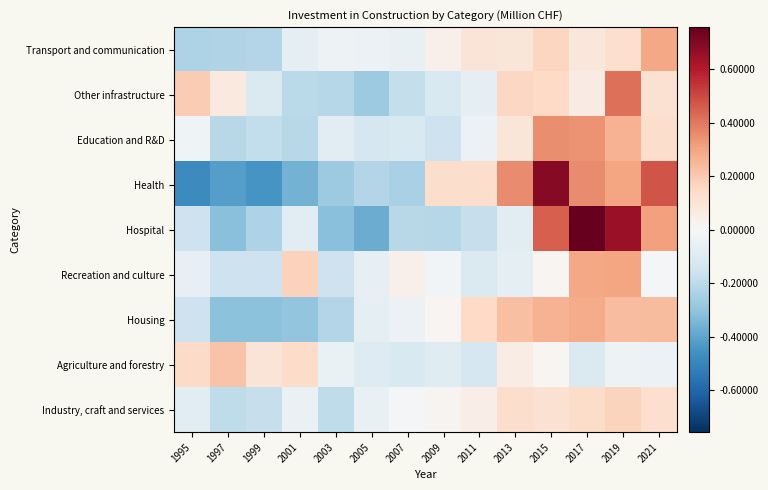

Reading right to left, list all the values displayed in this chart.

Transport and communication: 2021=0.3	2019=0.1	2017=0.1	2015=0.2	2013=0.1	2011=0.1	2009=0.0	2007=-0.1	2005=-0.0	2003=-0.0	2001=-0.1	1999=-0.2	1997=-0.2	1995=-0.2
Other infrastructure: 2021=0.1	2019=0.4	2017=0.1	2015=0.2	2013=0.2	2011=-0.1	2009=-0.1	2007=-0.2	2005=-0.3	2003=-0.2	2001=-0.2	1999=-0.1	1997=0.1	1995=0.2
Education and R&D: 2021=0.1	2019=0.3	2017=0.3	2015=0.3	2013=0.1	2011=-0.0	2009=-0.2	2007=-0.1	2005=-0.1	2003=-0.1	2001=-0.2	1999=-0.2	1997=-0.2	1995=-0.0
Health: 2021=0.5	2019=0.3	2017=0.4	2015=0.7	2013=0.4	2011=0.1	2009=0.1	2007=-0.2	2005=-0.2	2003=-0.3	2001=-0.4	1999=-0.4	1997=-0.4	1995=-0.5
Hospital: 2021=0.3	2019=0.7	2017=0.8	2015=0.5	2013=-0.1	2011=-0.2	2009=-0.2	2007=-0.2	2005=-0.4	2003=-0.3	2001=-0.1	1999=-0.2	1997=-0.3	1995=-0.2
Recreation and culture: 2021=-0.0	2019=0.3	2017=0.3	2015=0.0	2013=-0.1	2011=-0.1	2009=-0.0	2007=0.0	2005=-0.1	2003=-0.2	2001=0.2	1999=-0.2	1997=-0.2	1995=-0.1
Housing: 2021=0.2	2019=0.2	2017=0.3	2015=0.3	2013=0.2	2011=0.2	2009=0.0	2007=-0.0	2005=-0.1	2003=-0.2	2001=-0.3	1999=-0.3	1997=-0.3	1995=-0.2
Agriculture and forestry: 2021=-0.0	2019=-0.0	2017=-0.1	2015=0.0	2013=0.1	2011=-0.1	2009=-0.1	2007=-0.1	2005=-0.1	2003=-0.1	2001=0.1	1999=0.1	1997=0.2	1995=0.1
Industry, craft and services: 2021=0.1	2019=0.2	2017=0.1	2015=0.1	2013=0.1	2011=0.1	2009=0.0	2007=-0.0	2005=-0.1	2003=-0.2	2001=-0.1	1999=-0.2	1997=-0.2	1995=-0.1